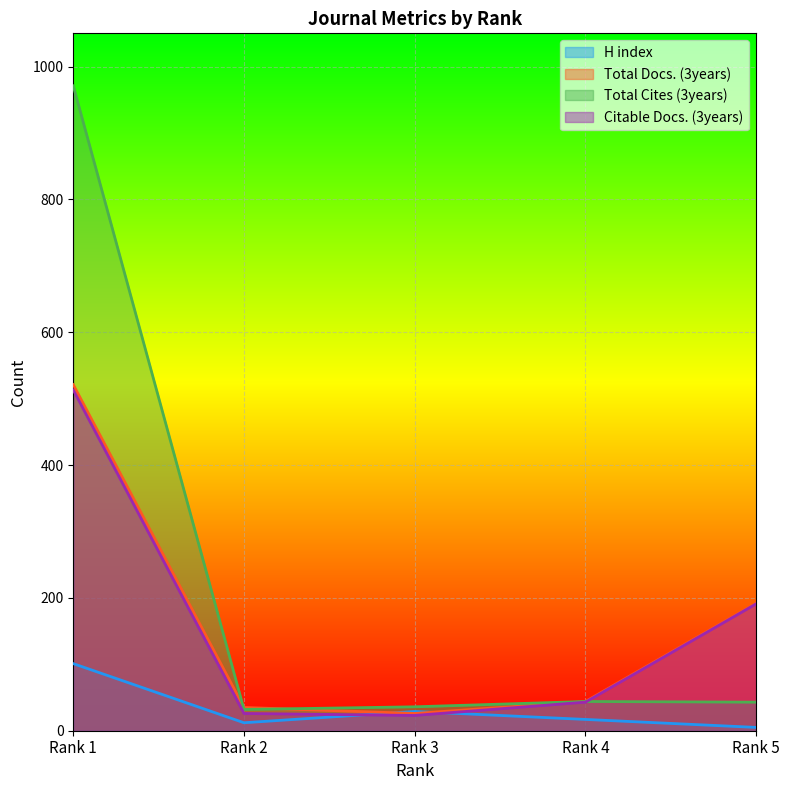

Reading left to right, transcribe all the data shown in this chart.

H index: 101	12	29	17	5
Total Docs. (3years): 521	35	26	44	192
Total Cites (3years): 971	32	36	44	43
Citable Docs. (3years): 513	26	23	43	191